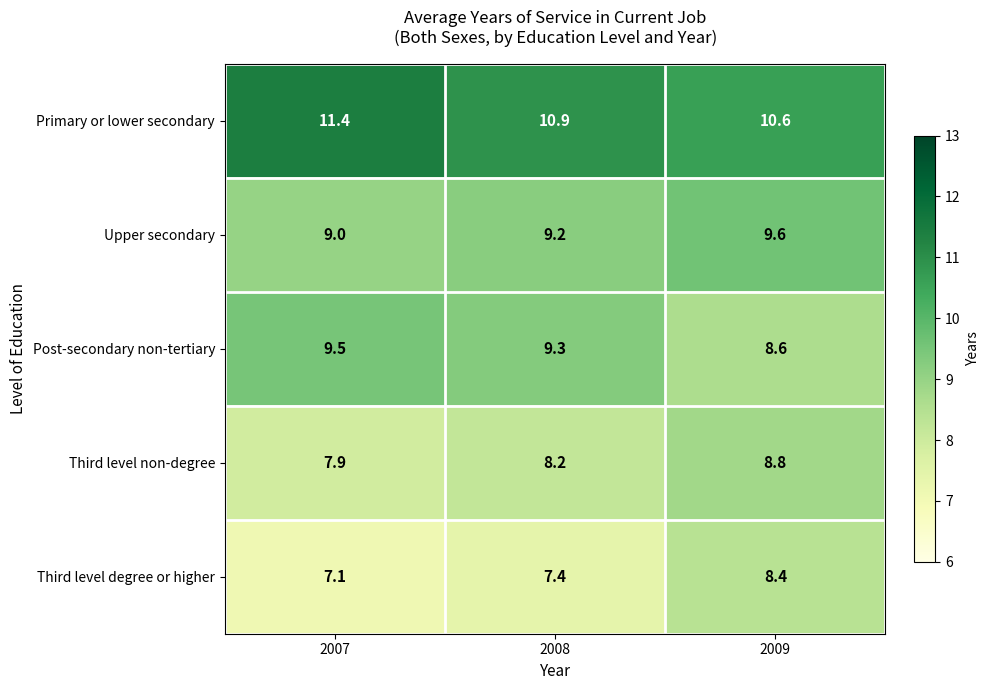

What is the difference between the highest and lowest values at 2008?

3.5